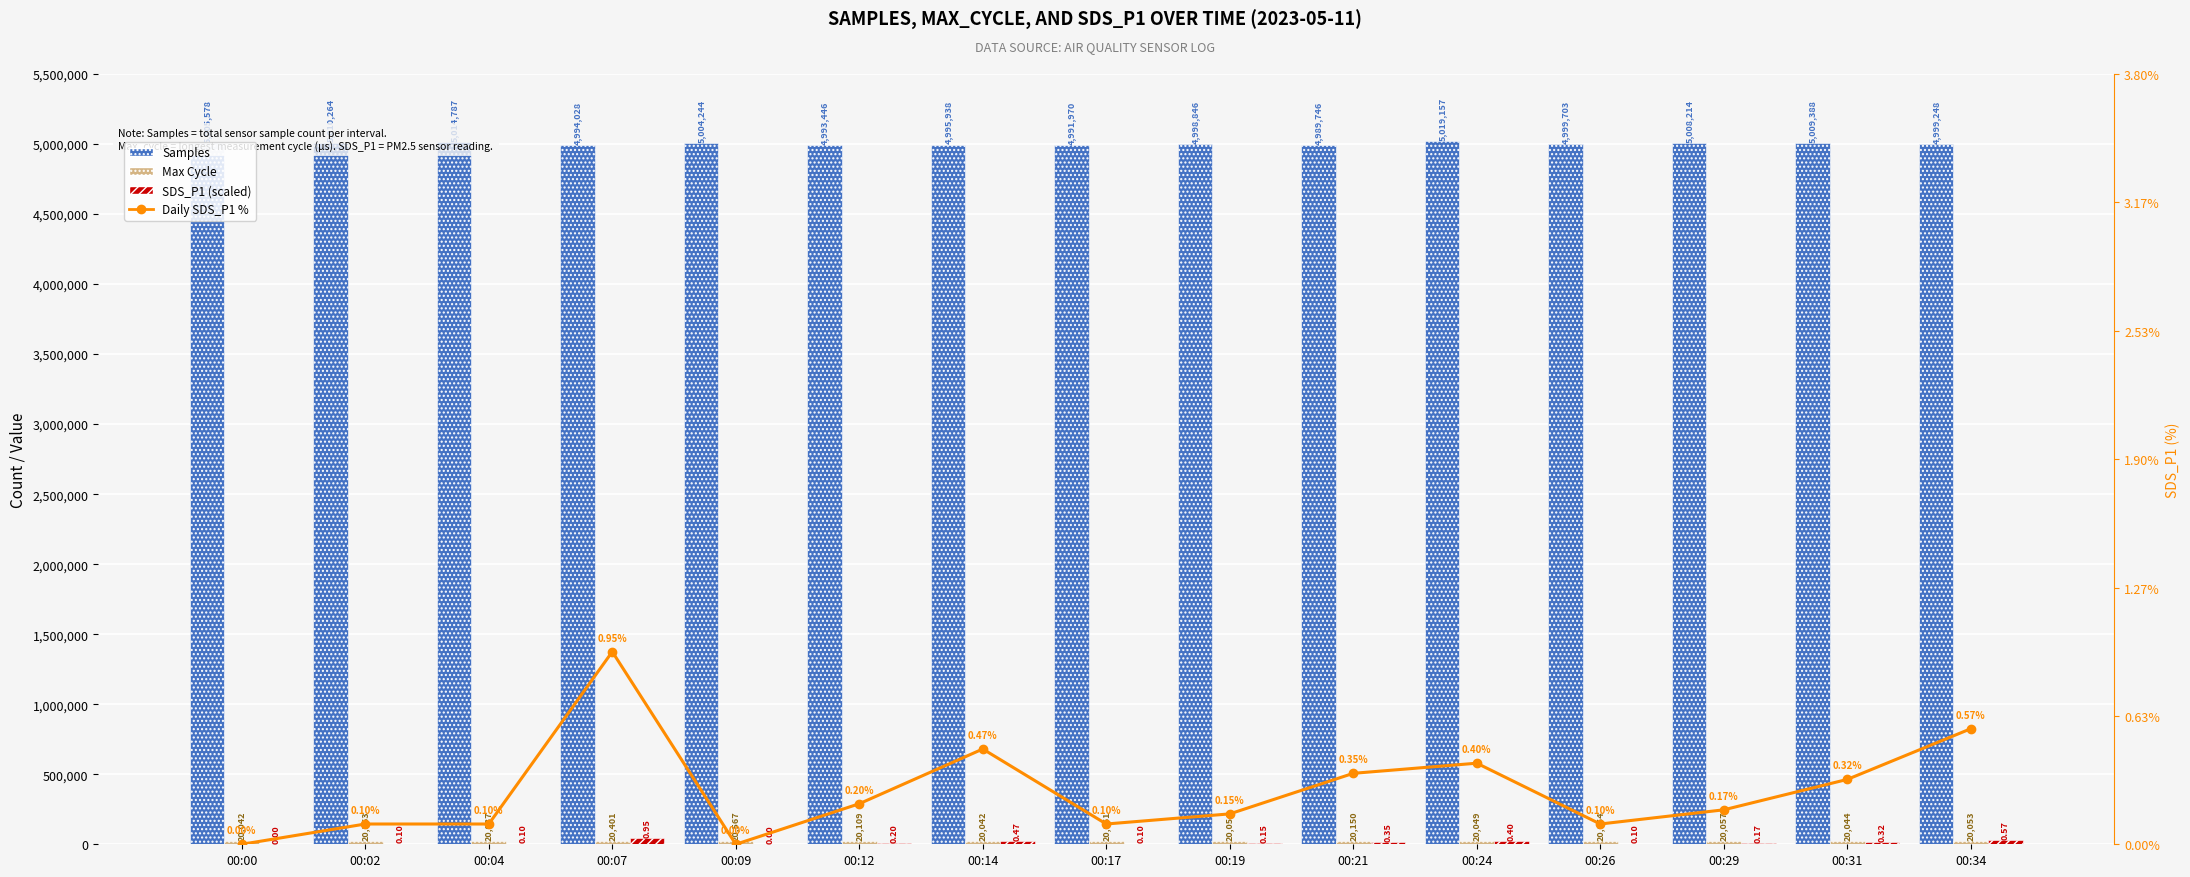

How many data points in Samples are less than 4999703?

7